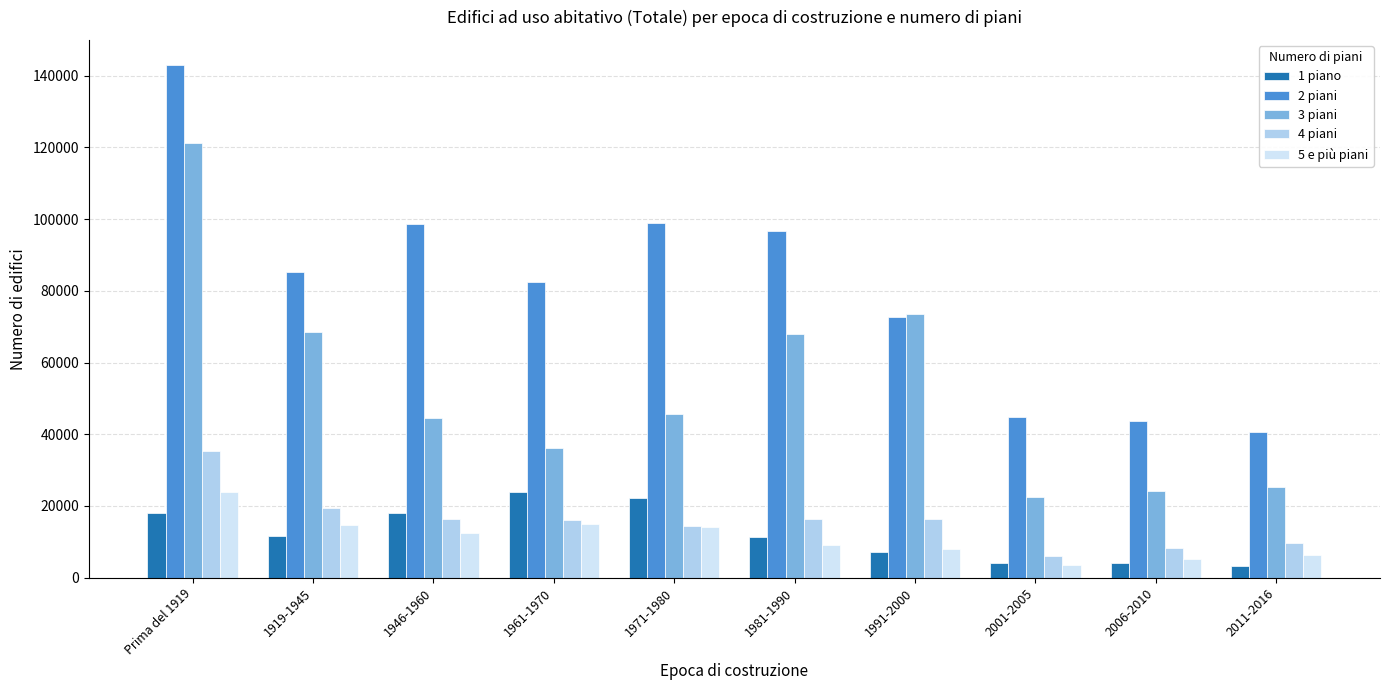

What is the maximum value shown in the chart?

142865